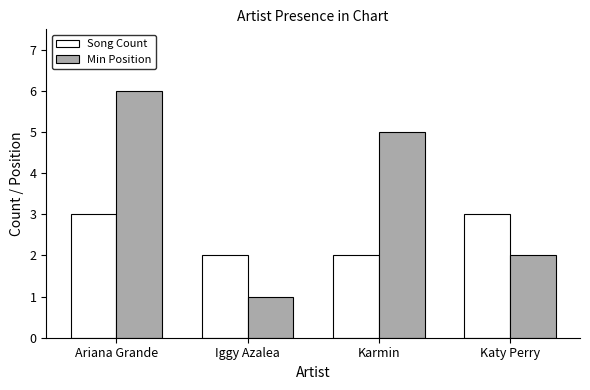

What is the label of the 1st bar from the left?

Ariana Grande